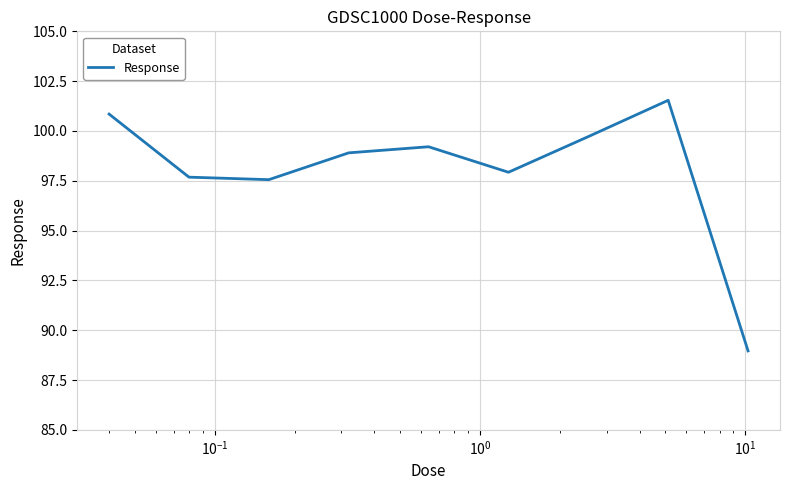

Does the chart have visible grid lines?

Yes